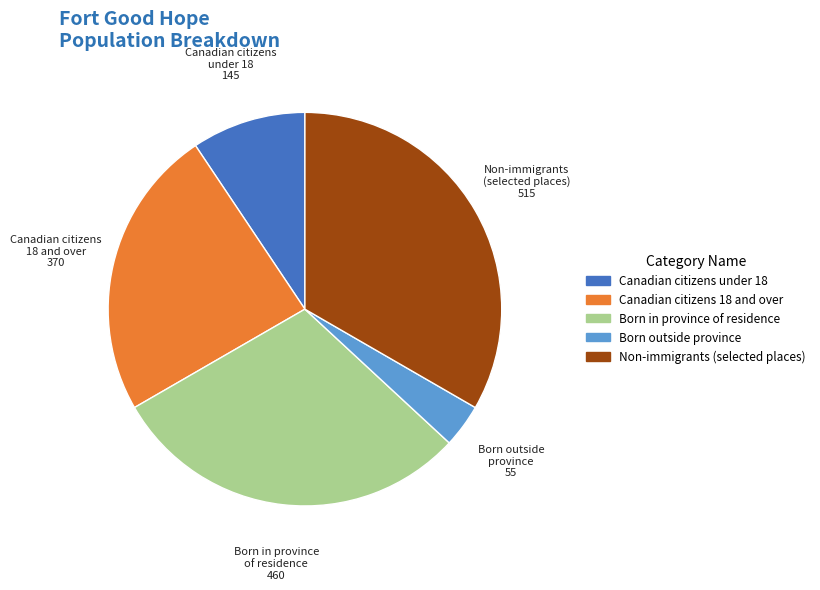

How many slices are in this pie chart?

5